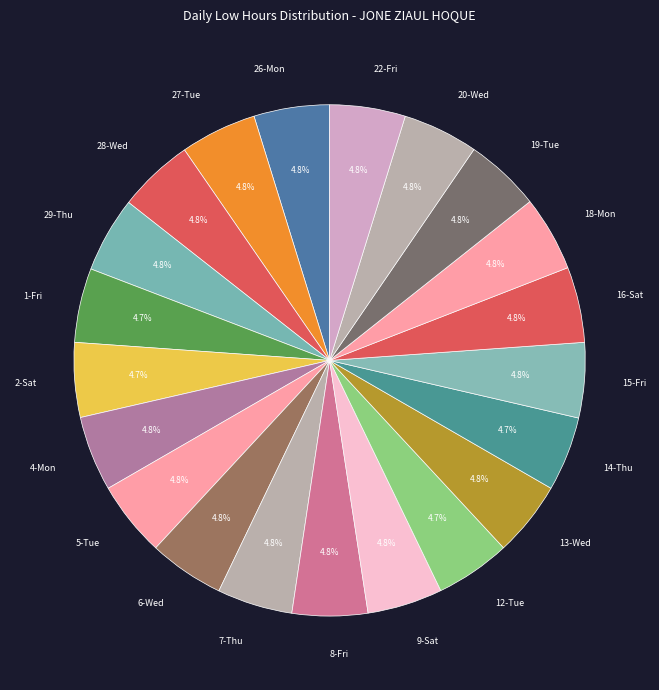

Does 12-Tue represent more than half of the total?

No